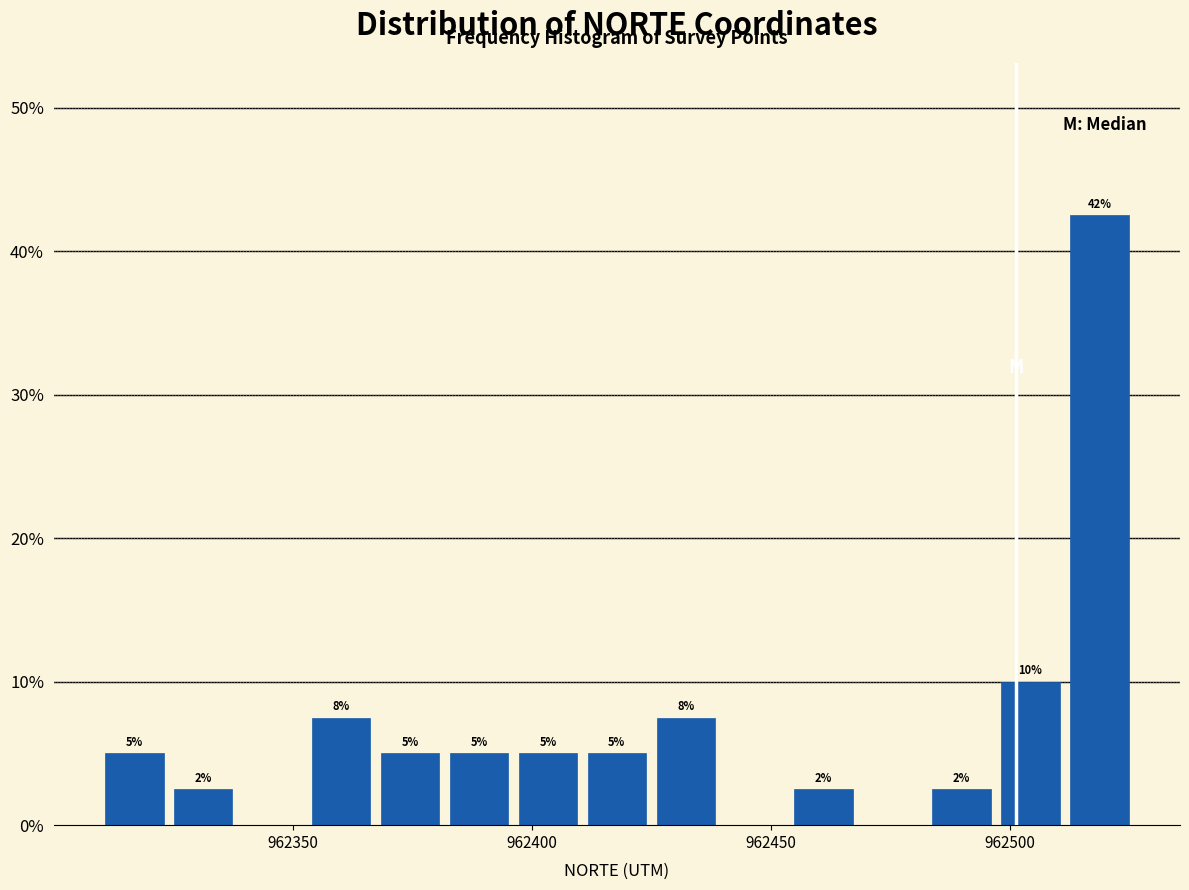

Read against the x-axis, roughly where is the centre of the tallest bar?

962520